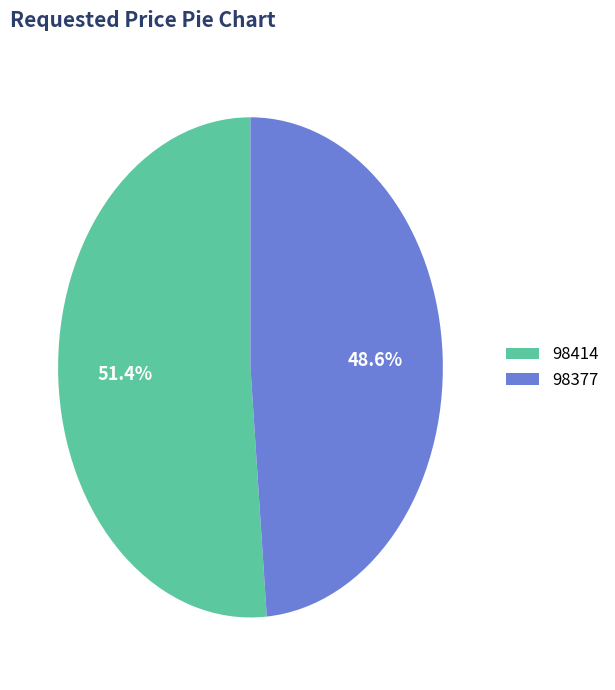

To the nearest percent, what portion does 98377 represent?

49%